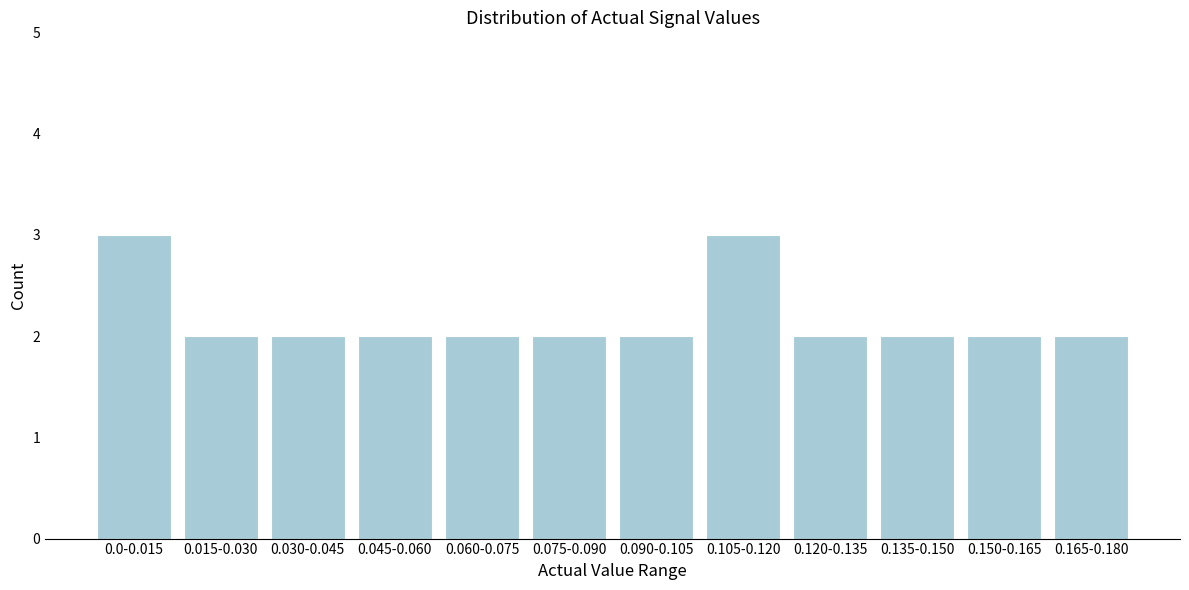

Reading left to right, transcribe all the data shown in this chart.

0.0-0.015=3	0.015-0.030=2	0.030-0.045=2	0.045-0.060=2	0.060-0.075=2	0.075-0.090=2	0.090-0.105=2	0.105-0.120=3	0.120-0.135=2	0.135-0.150=2	0.150-0.165=2	0.165-0.180=2